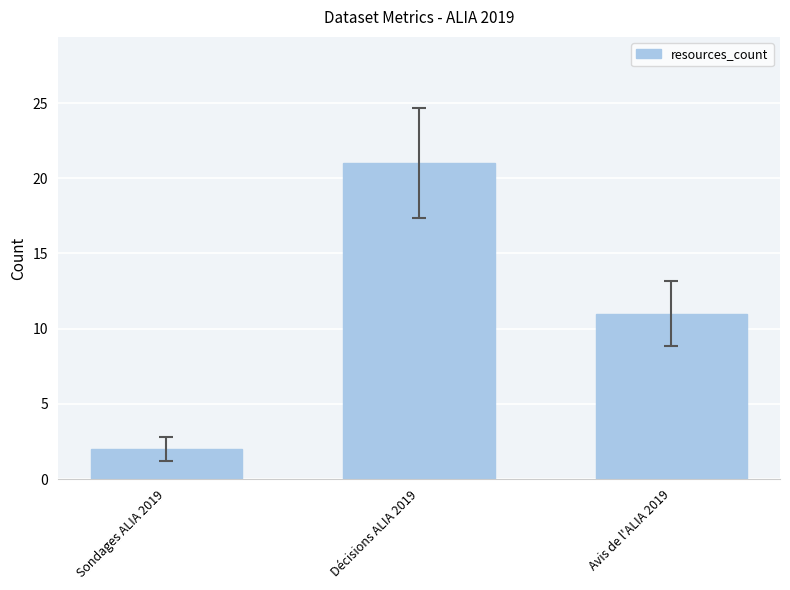

What is the minimum value shown in the chart?

2